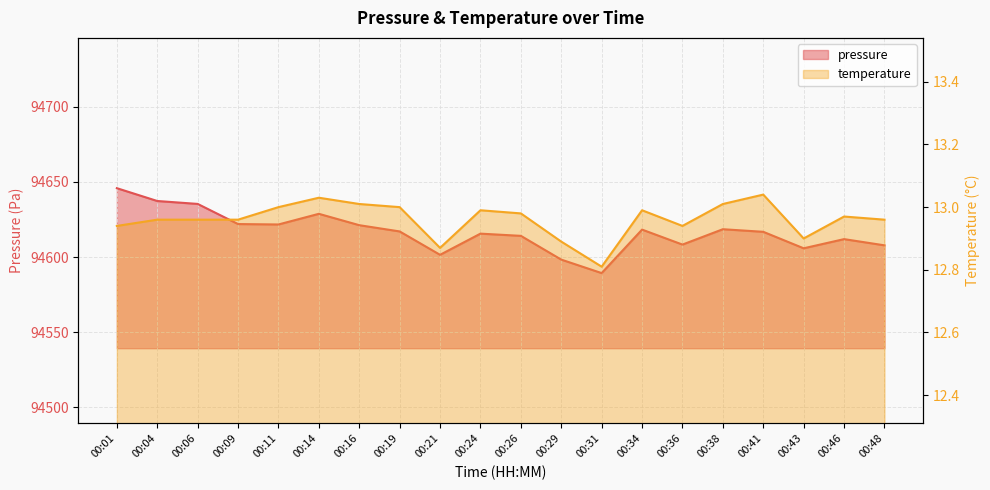

What is the sum of all temperature values?

259.2